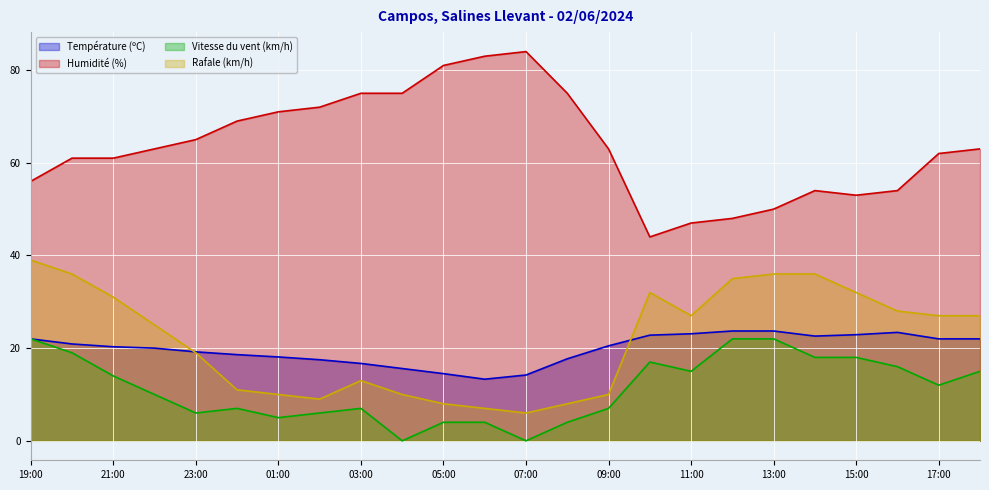

True or false: Vitesse du vent (km/h) and Rafale (km/h) intersect in this chart.

False